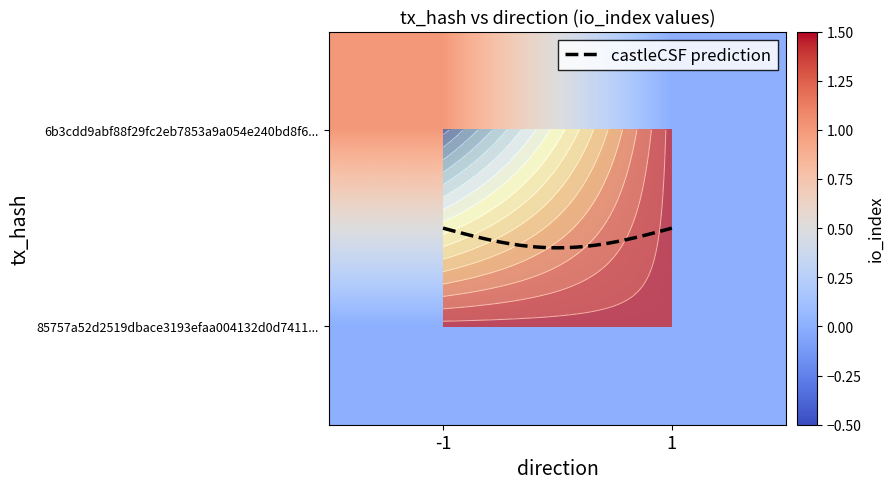

At which label is 6b3cdd9abf88f29fc2eb7853a9a054e240bd8f6 closest to 0?

1